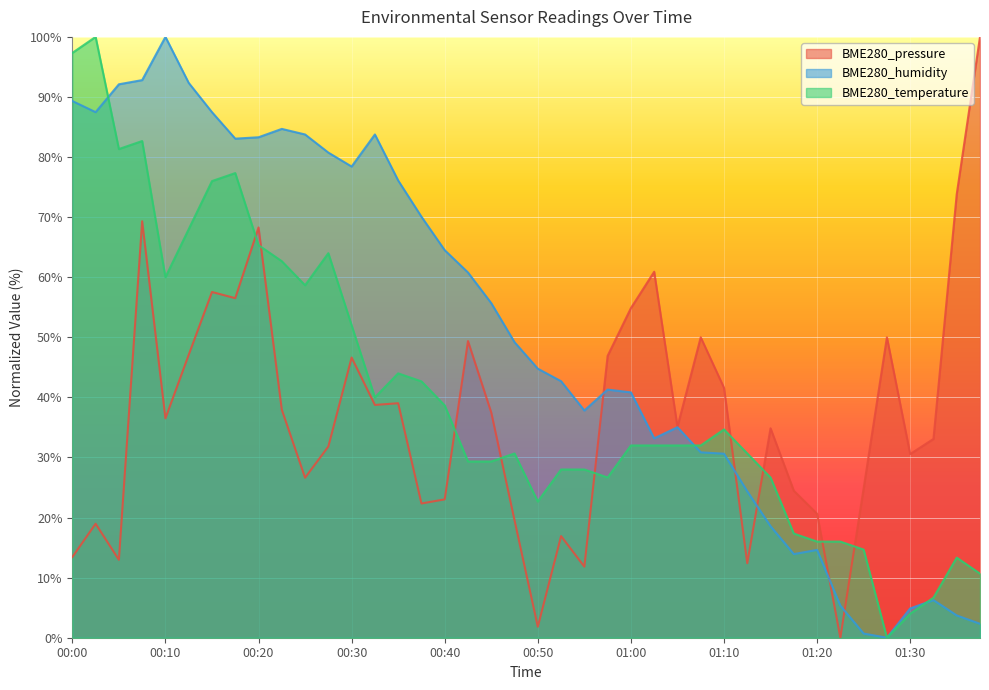

What is the greatest value displayed?

100.0